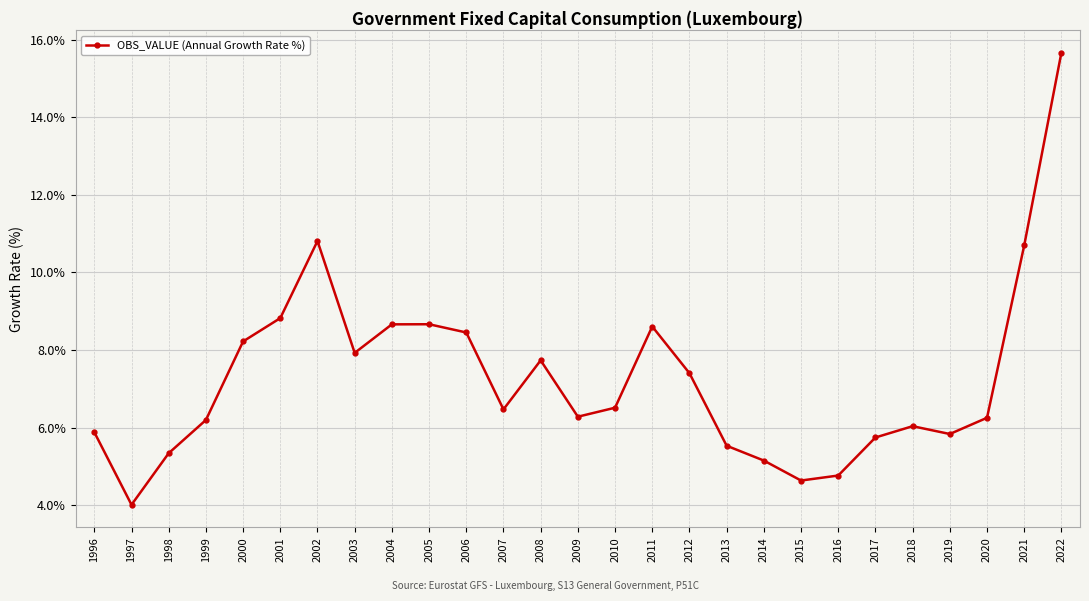

How many lines are shown in the chart?

1